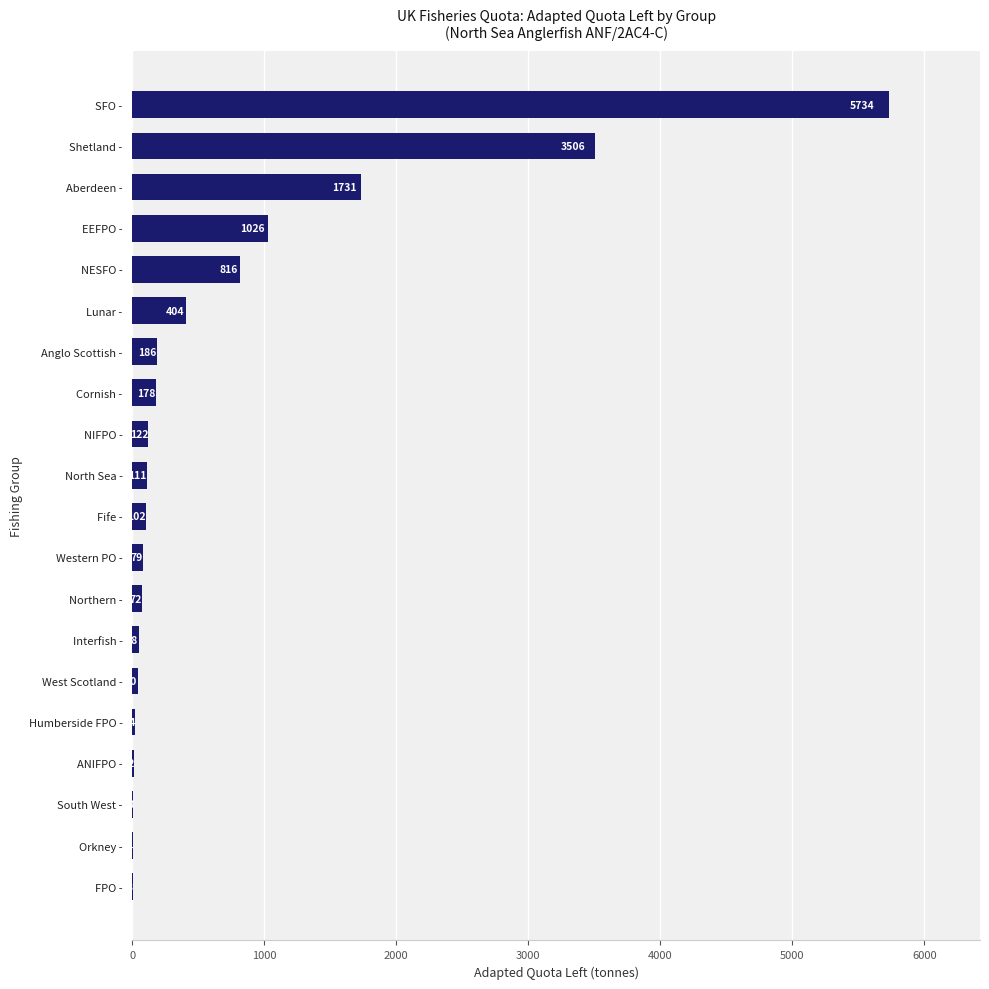

The value at Shetland - is 4857.4. True or false?

False